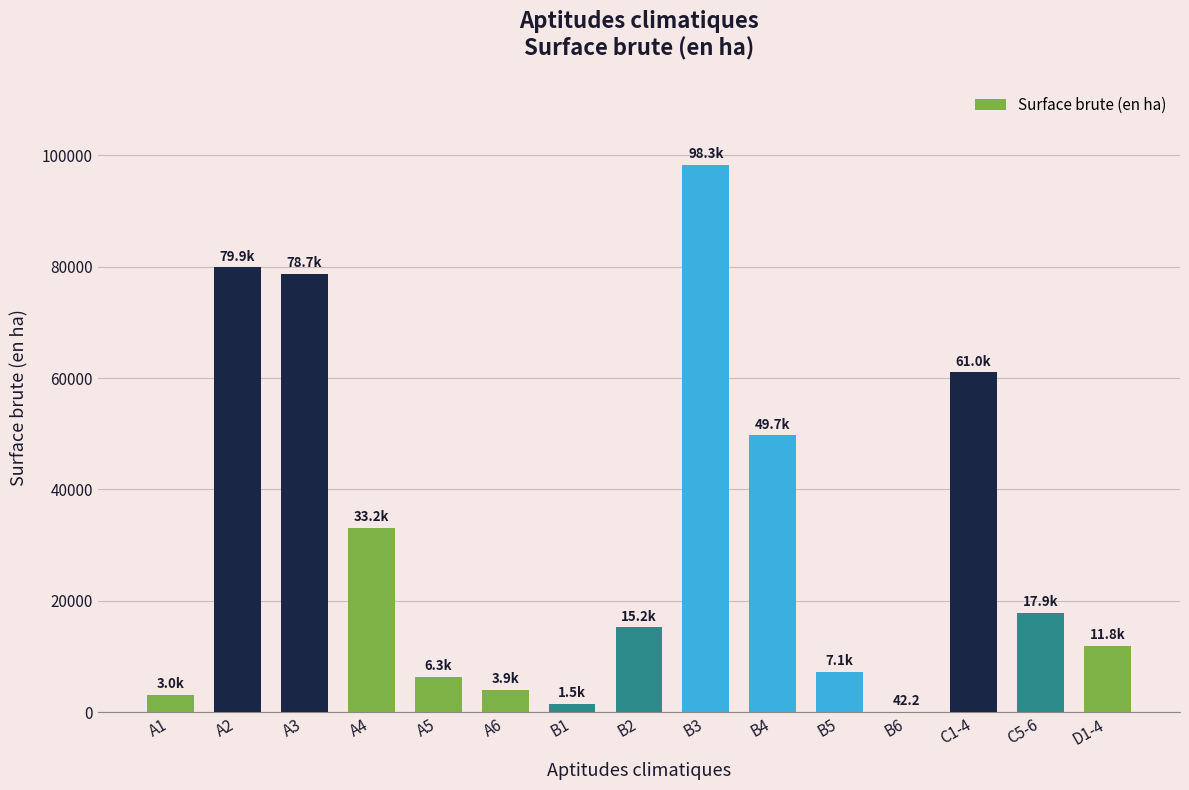

What is the sum of all values?

467617.8